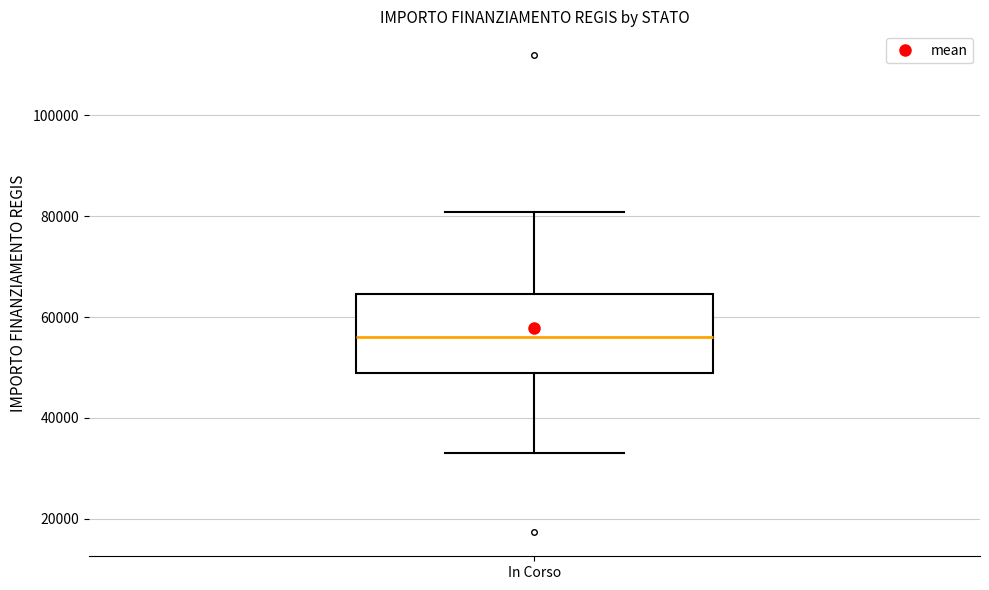

Read this box plot against the y-axis: the position of the median line, the range covered by the box, and the ends of both whiskers. The values are not printed on the chart, so give them approximately, as read against the axis.

median 56000, box 50000 to 64000, whiskers 32000 to 80000